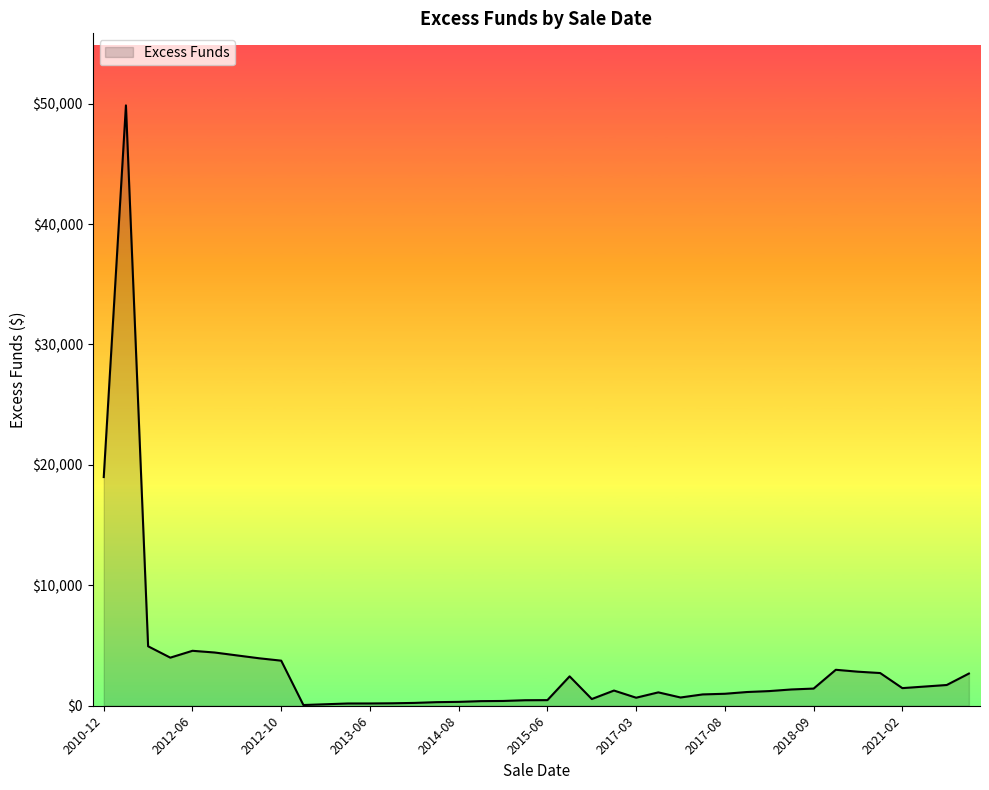

What is the difference between the maximum and minimum values?

49795.6